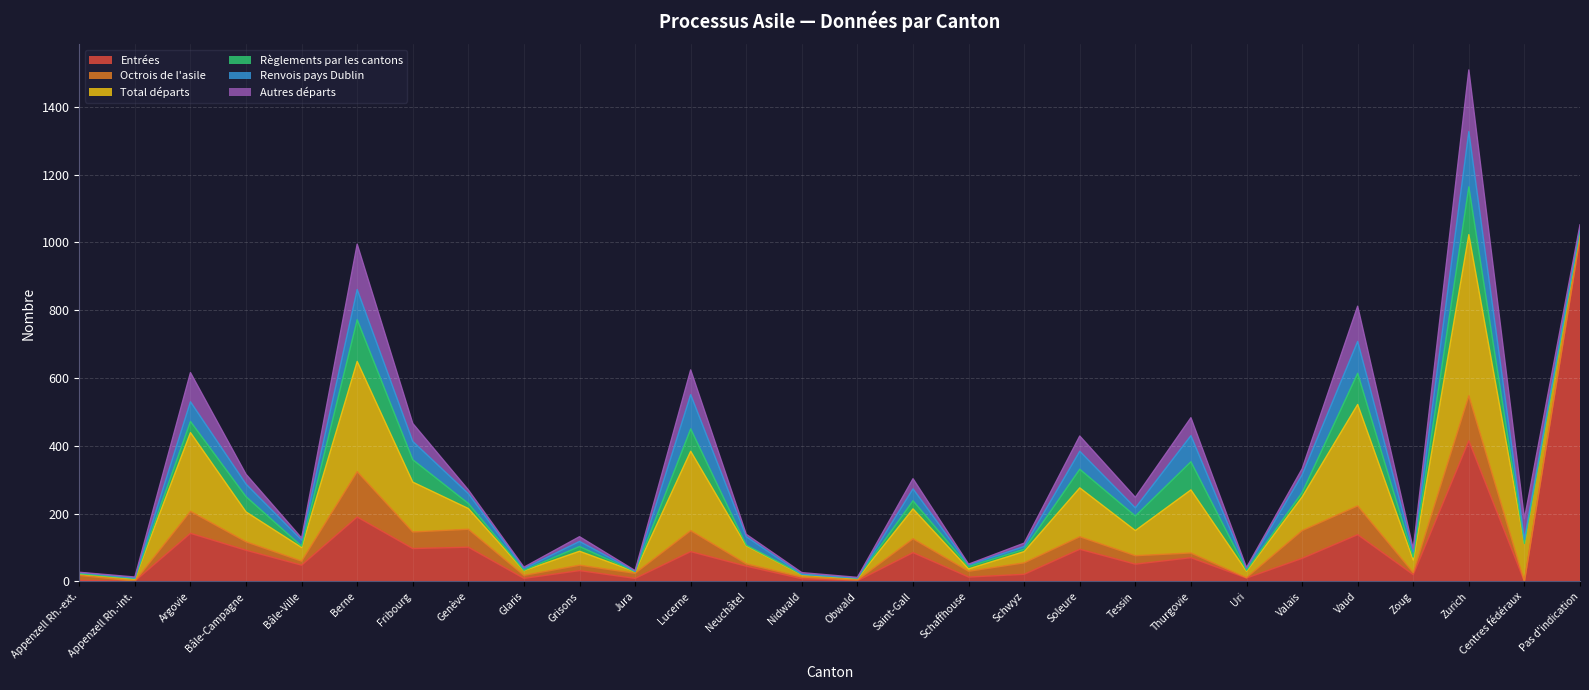

Which has a higher value, Berne or Valais?

Berne